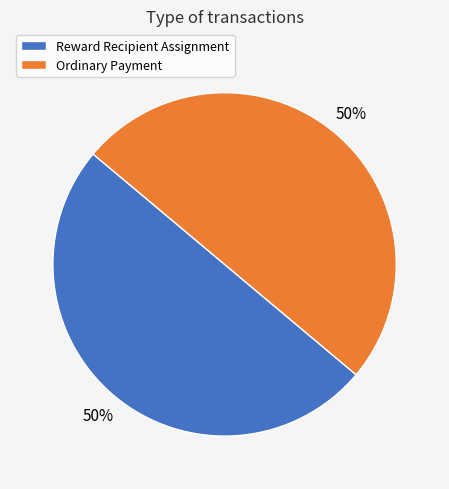

How many segments does this pie chart have?

2